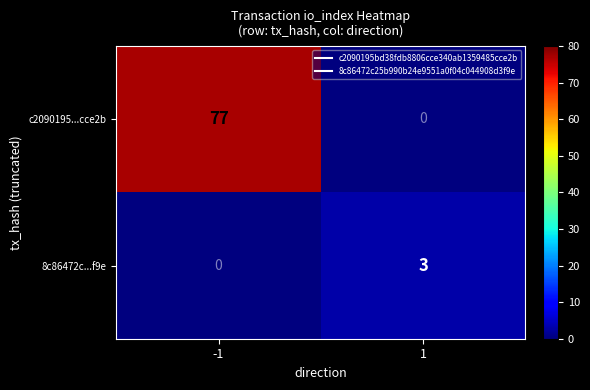

How many data points does each series have?

2